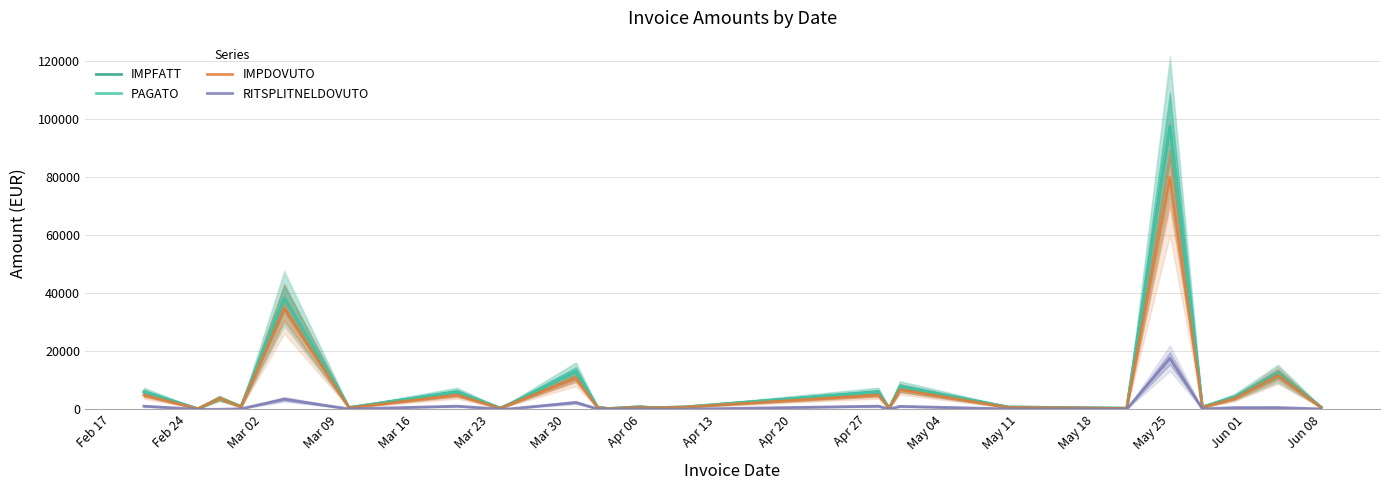

What are all the series names shown in the legend?

IMPFATT, PAGATO, IMPDOVUTO, RITSPLITNELDOVUTO